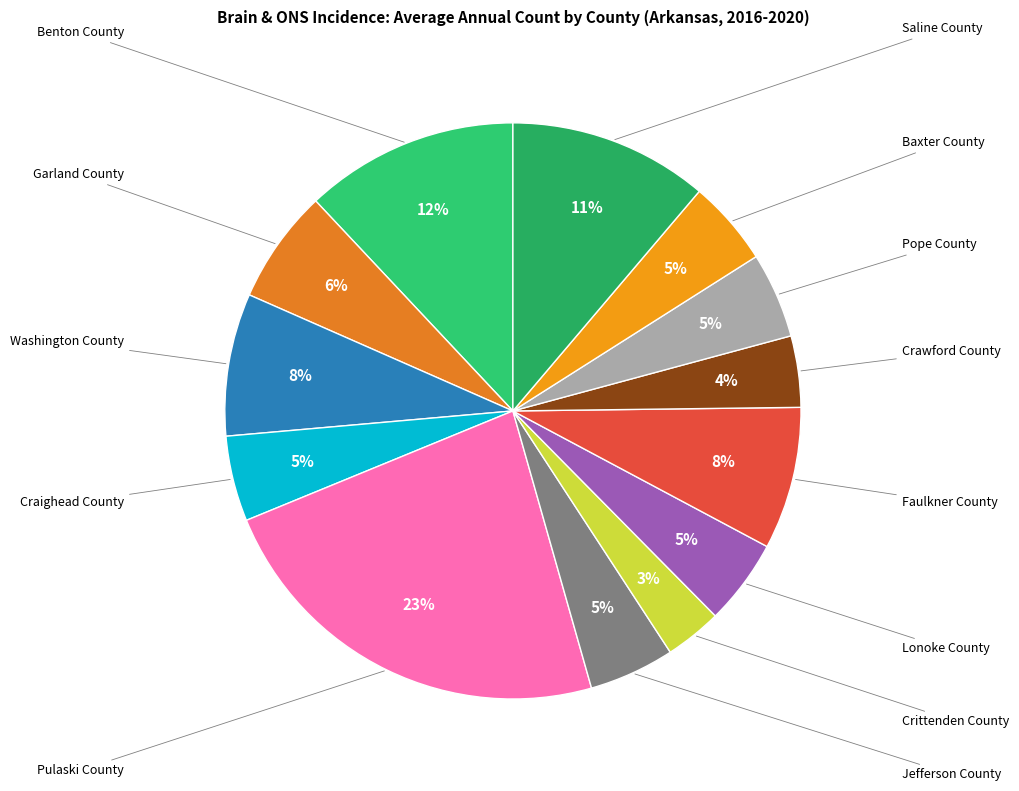

How many slices are in this pie chart?

13